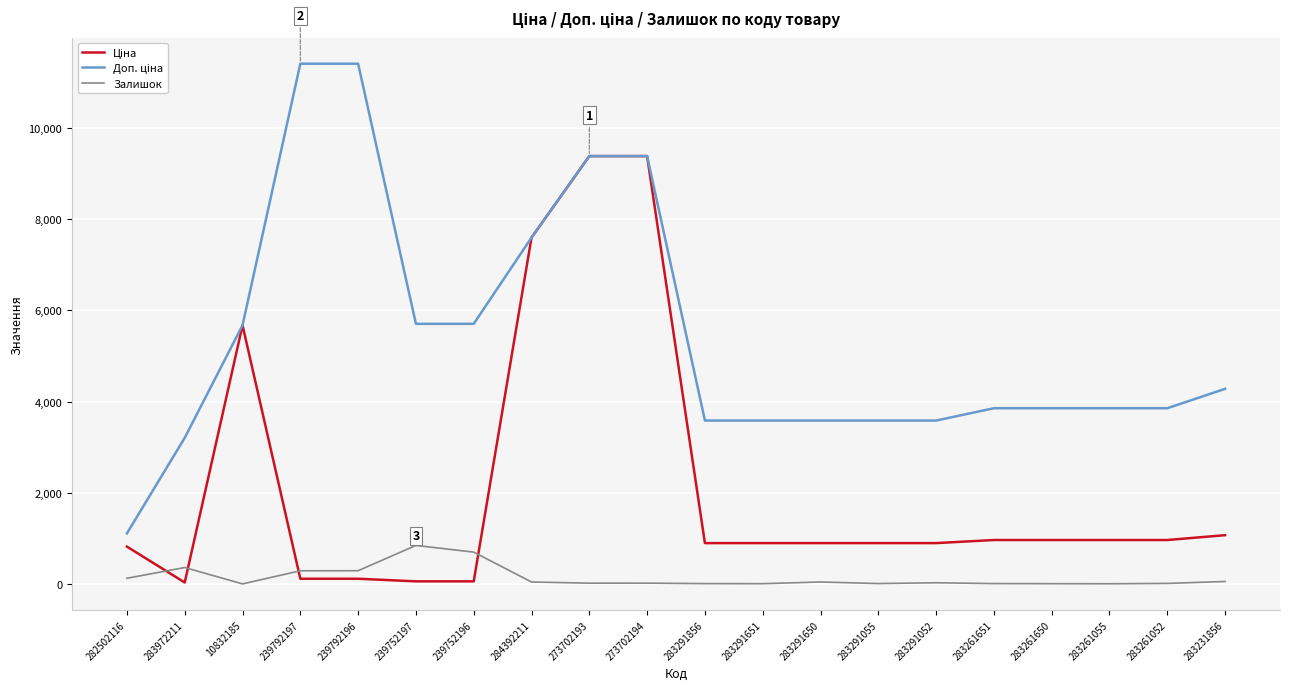

What is the maximum value shown in the chart?

11410.0